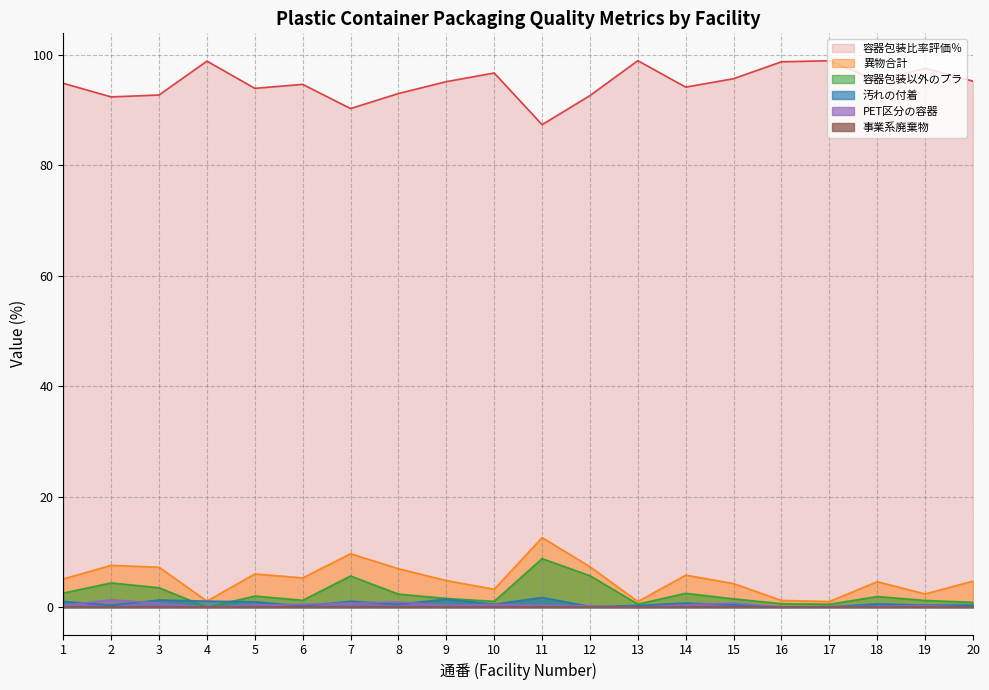

How many times do PET区分の容器 and 汚れの付着 cross each other?

10